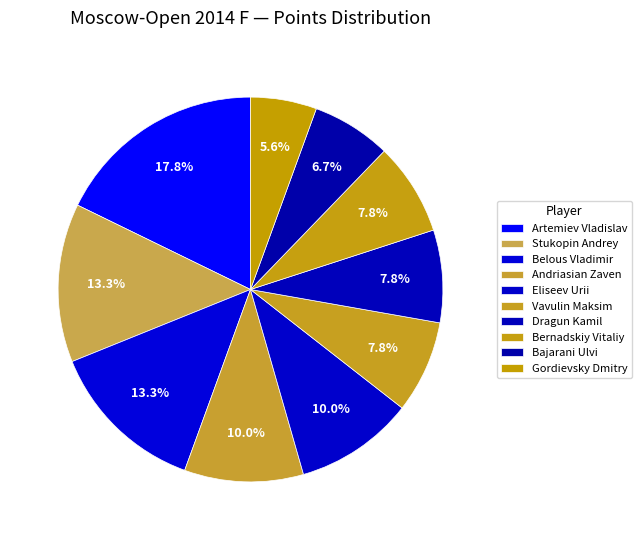

Is there any slice that represents more than half of the pie?

No